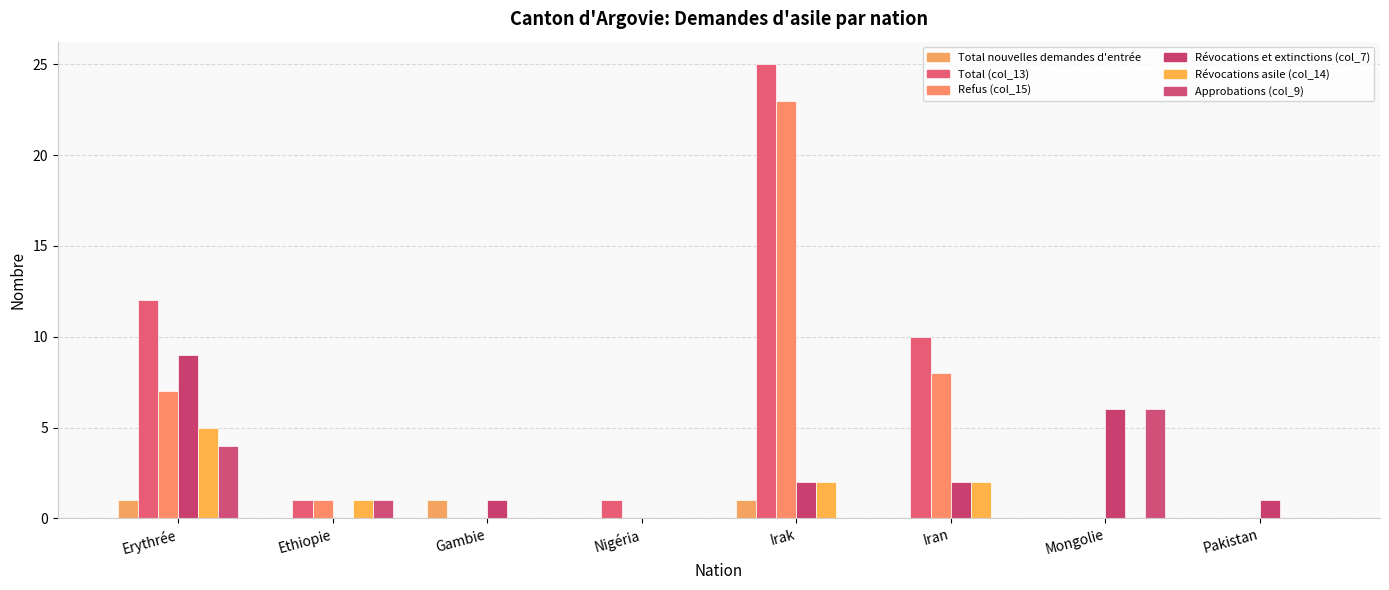

How many categories are shown in the chart?

8